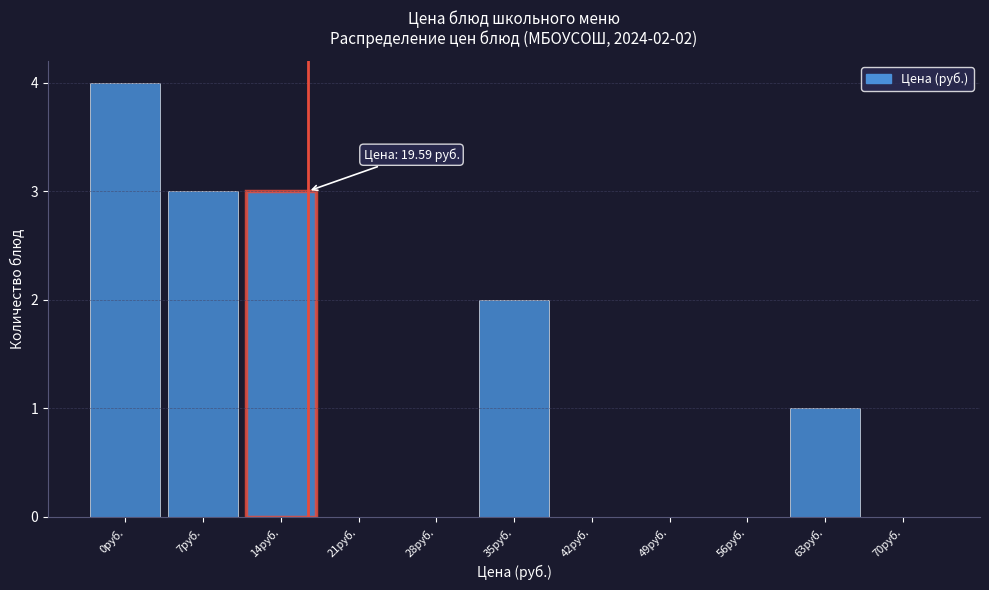

Reading right to left, list all the values displayed in this chart.

70руб.=0	63руб.=1	56руб.=0	49руб.=0	42руб.=0	35руб.=2	28руб.=0	21руб.=0	14руб.=3	7руб.=3	0руб.=4